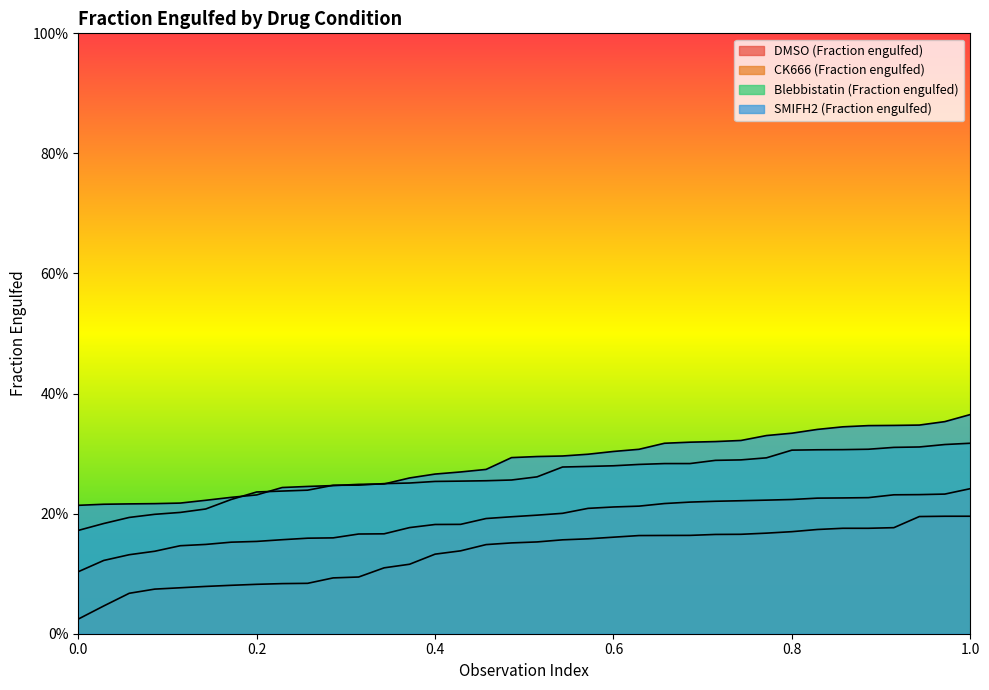

Is it true that CK666 (Fraction engulfed) equals 0.4 at 32?

False